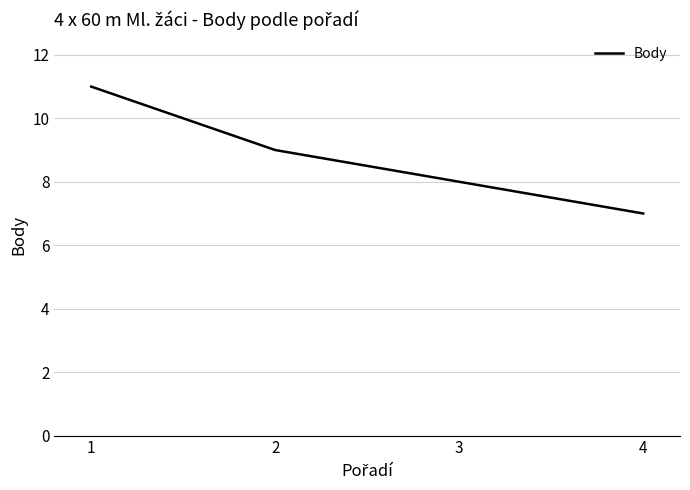

What is the maximum value shown in the chart?

11